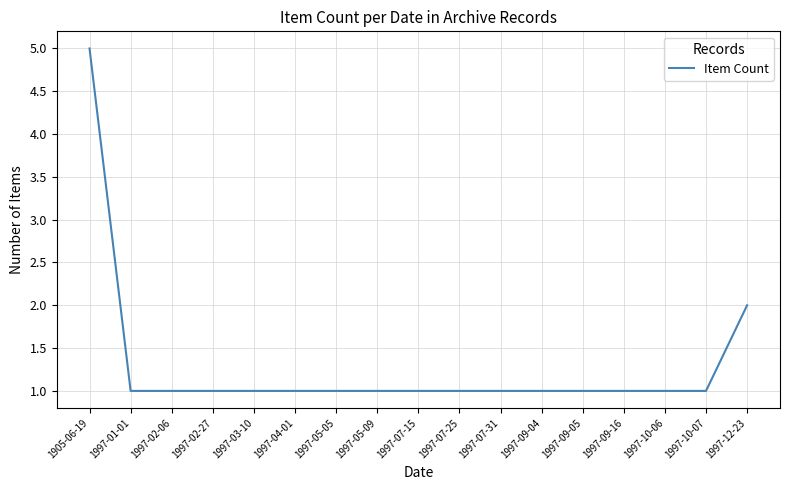

What is the difference between the values at 1997-07-31 and 1905-06-19?

4